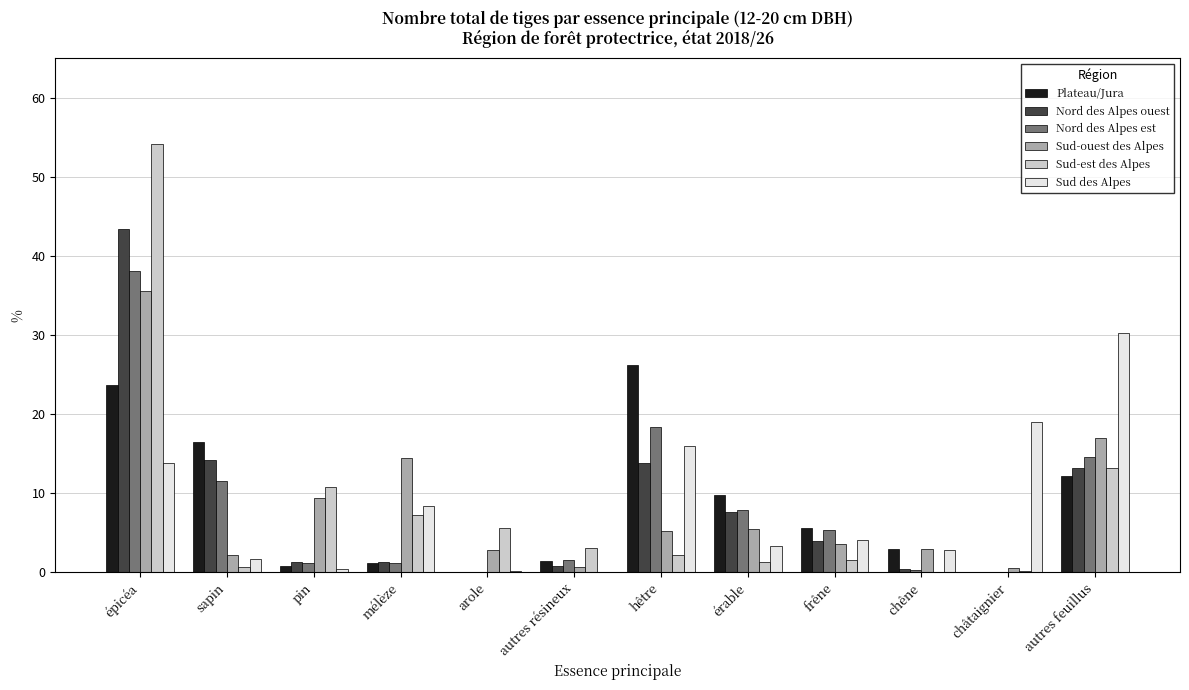

What is the total value across all series at chêne?

9.2